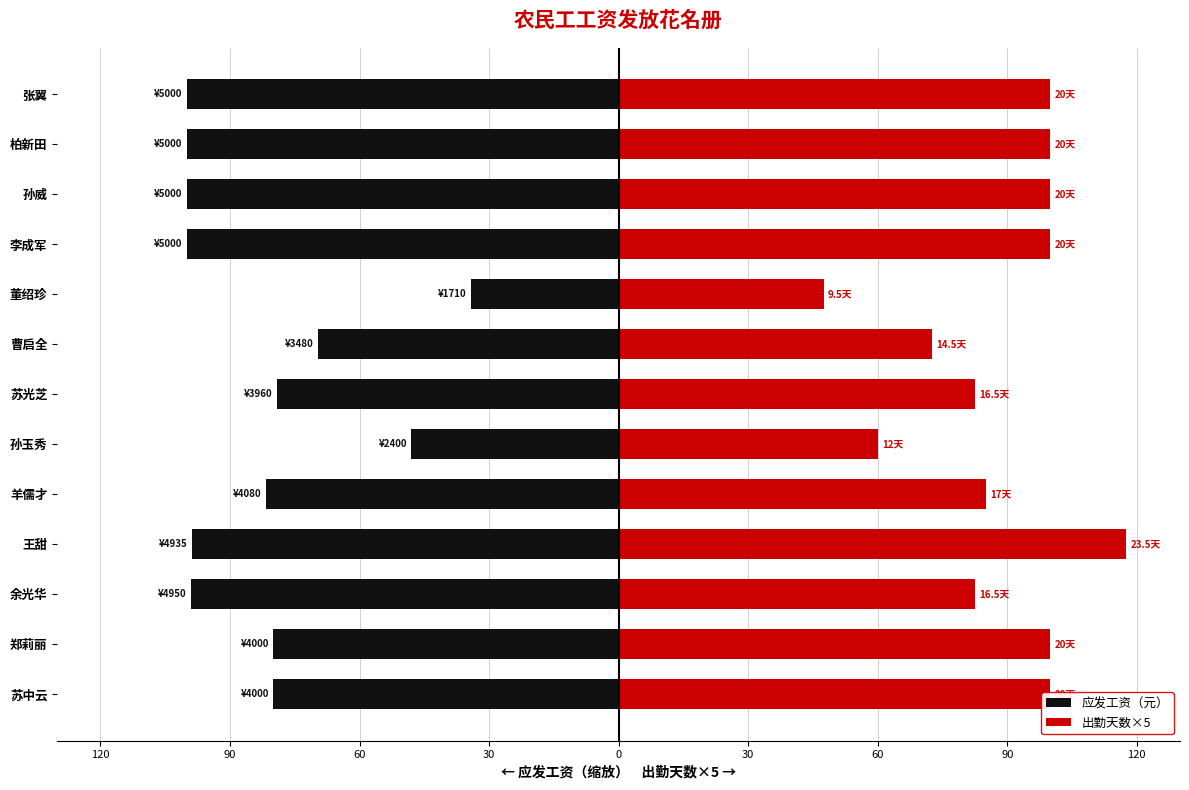

How many data points in 应发工资（元） are above -81?

6